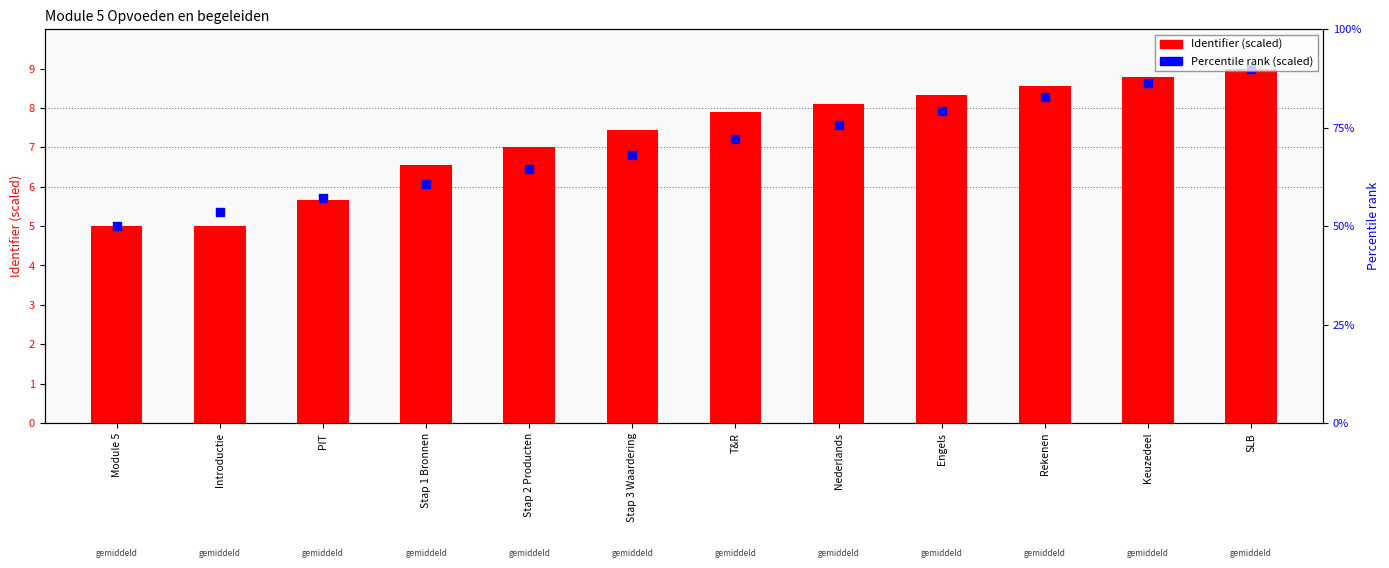

Which series has the widest spread of Y values?

Identifier (scaled)